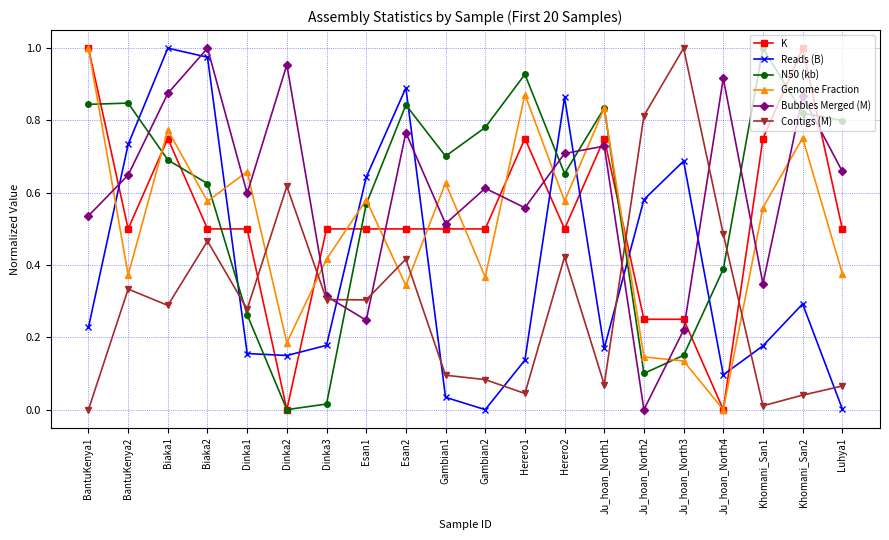

Rank the series at Dinka1 from lowest to highest value.

Reads (B), N50 (kb), Contigs (M), K, Bubbles Merged (M), Genome Fraction